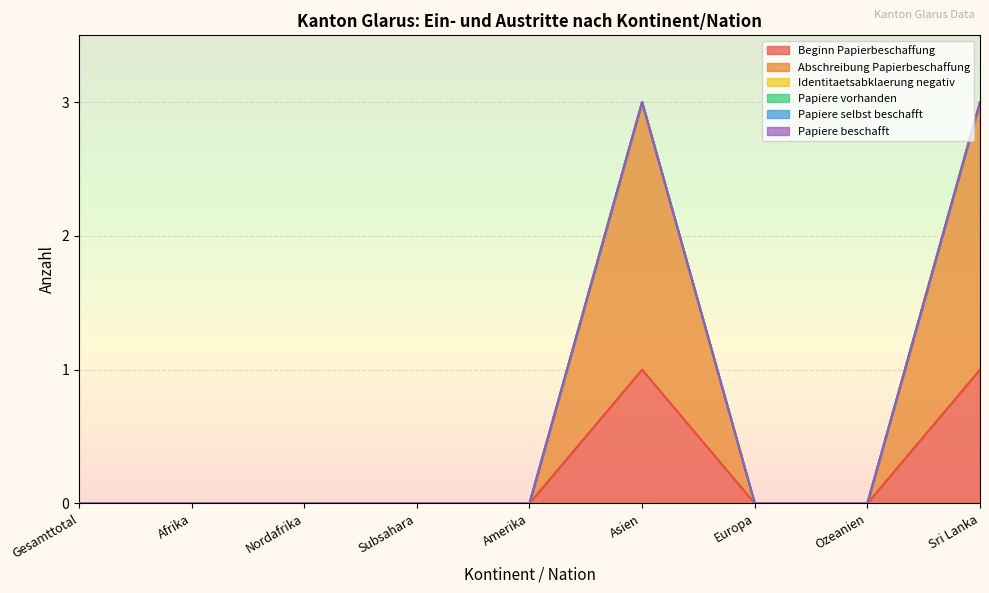

The value of Papiere vorhanden at Asien is 0. True or false?

True